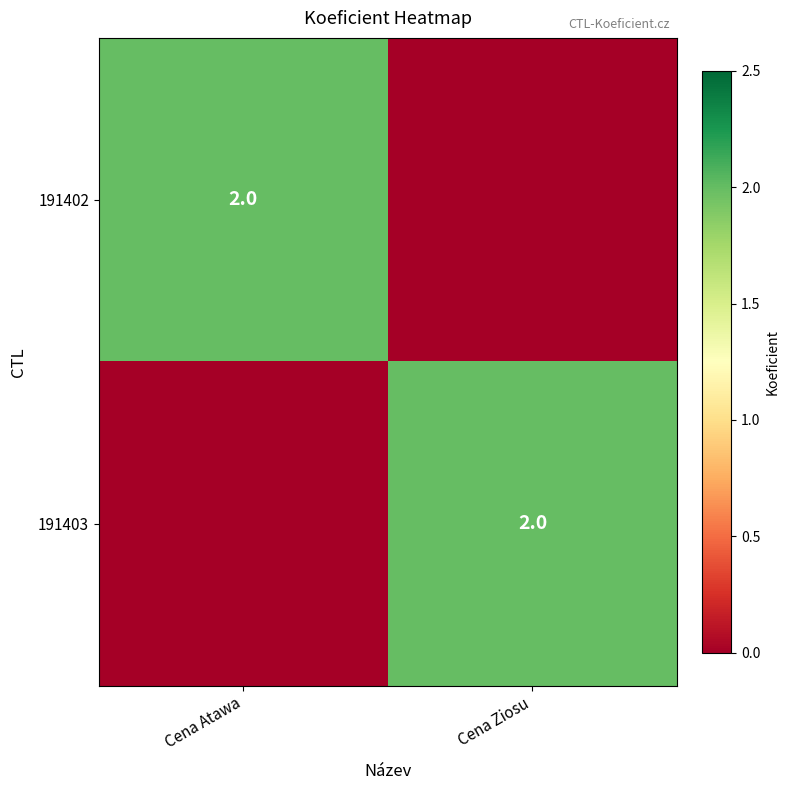

True or false: 191403 has a value of 1 at Cena Ziosu.

False